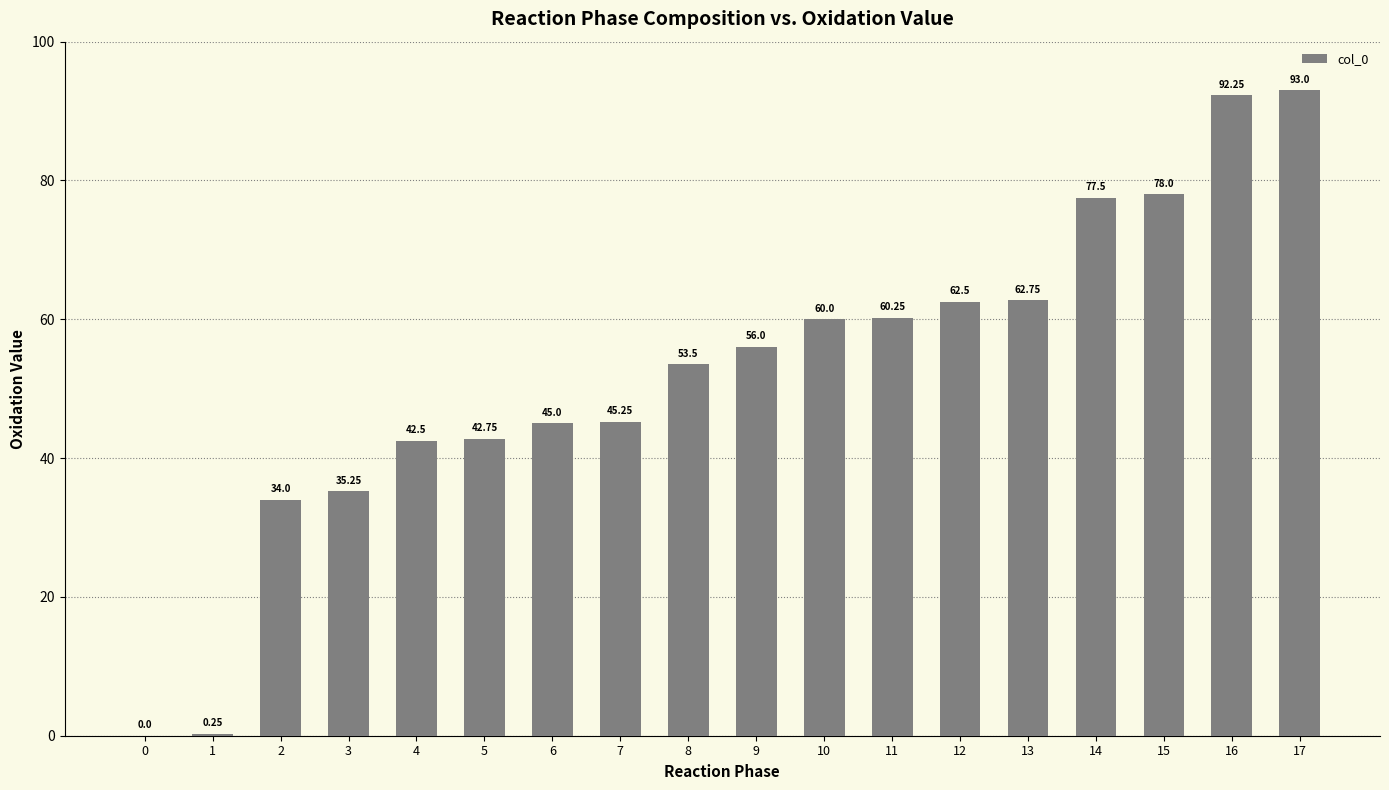

What is the difference between the values at 16 and 3?

57.0